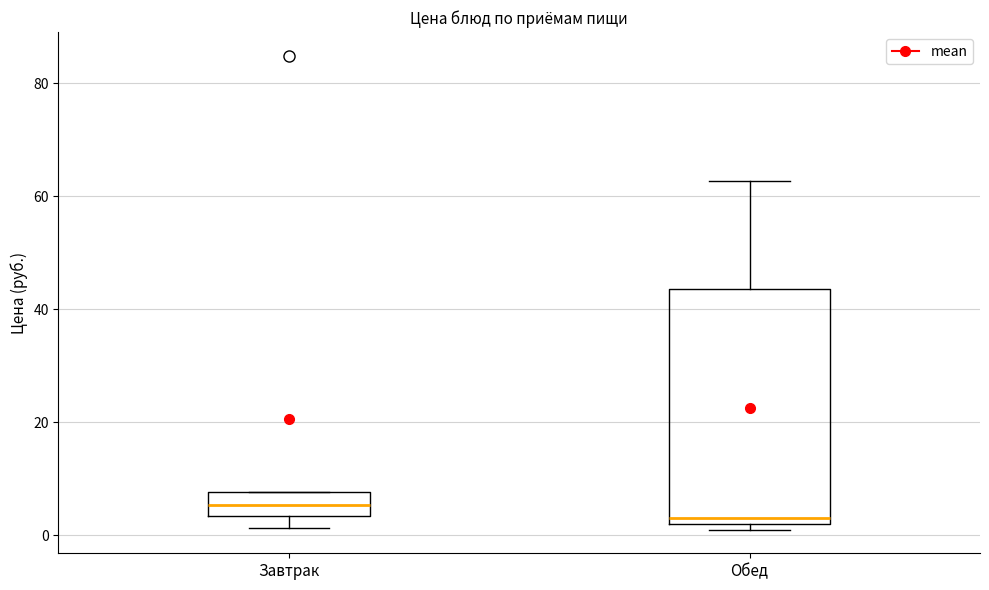

Reading left to right, transcribe this box plot: for each box, give where its median line is, the range the box spans, and where its two whiskers end, as read against the y-axis. The values are not printed on the chart, so give them approximately, as read against the axis.

Завтрак: median 6, box 4 to 8, whiskers 2 to 8
Обед: median 4, box 2 to 44, whiskers 2 (just below the box's lower edge) to 62